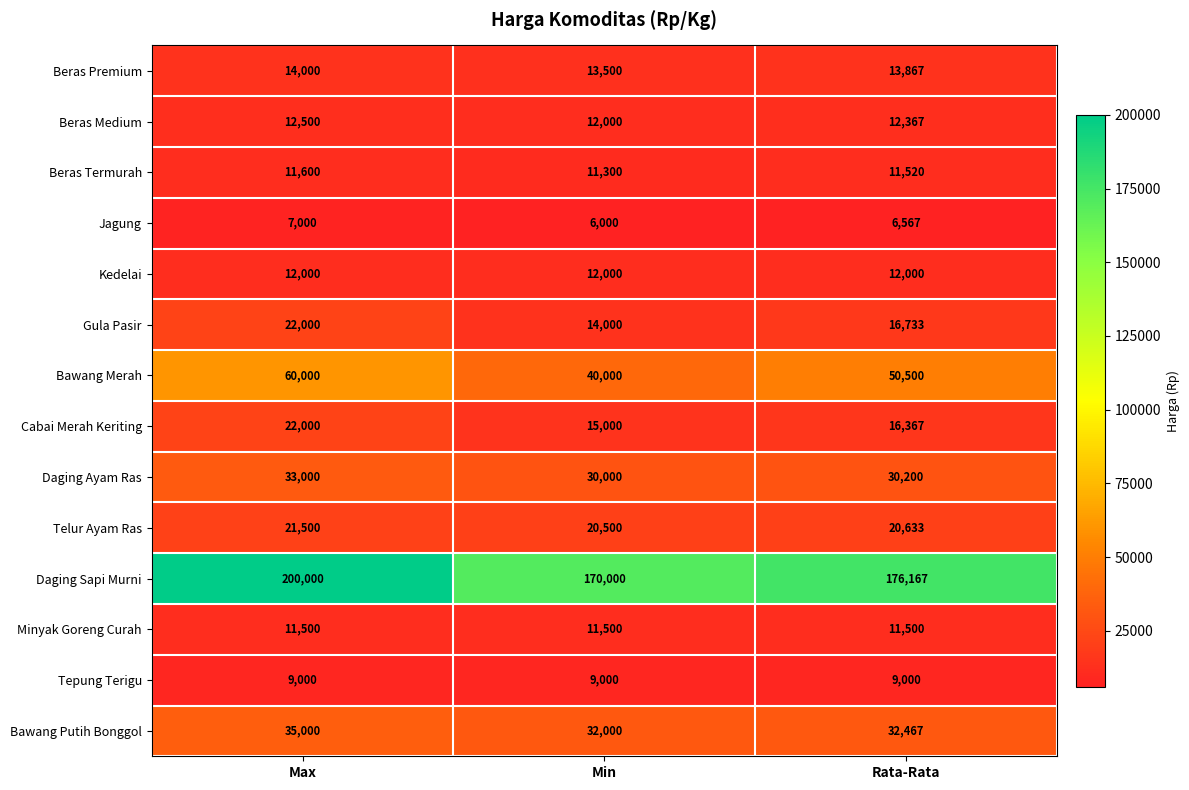

What is the average value of the Cabai Merah Keriting series?

17789